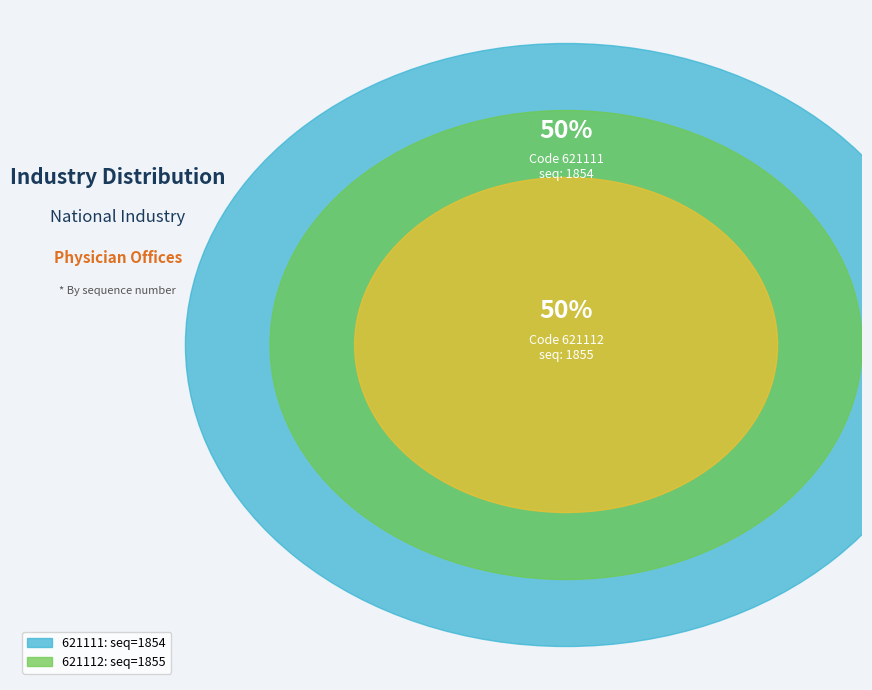

How many segments does this pie chart have?

2